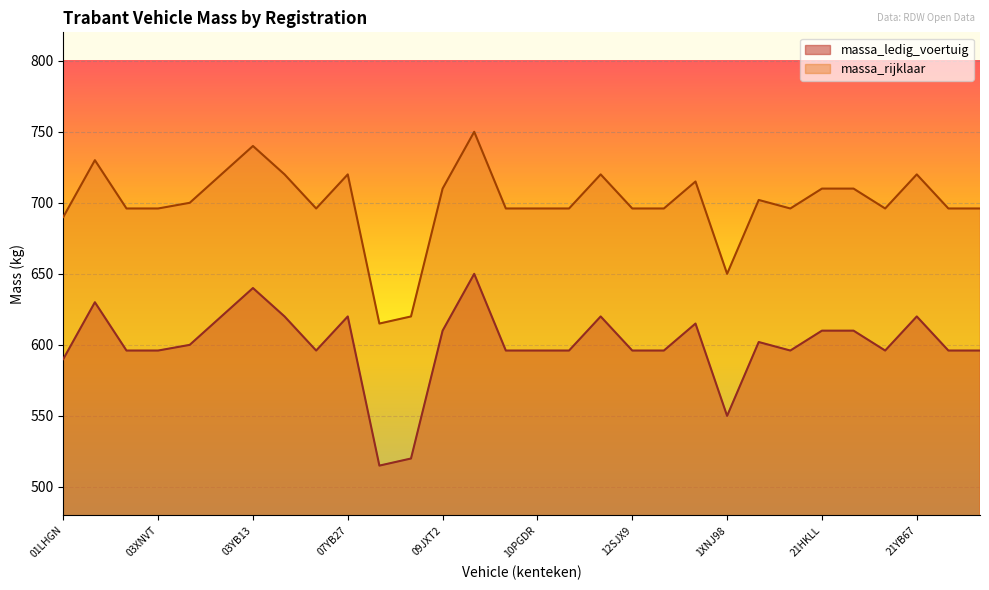

Between 06YD34 and 10LFJ6, which series saw the biggest shift?

massa_ledig_voertuig